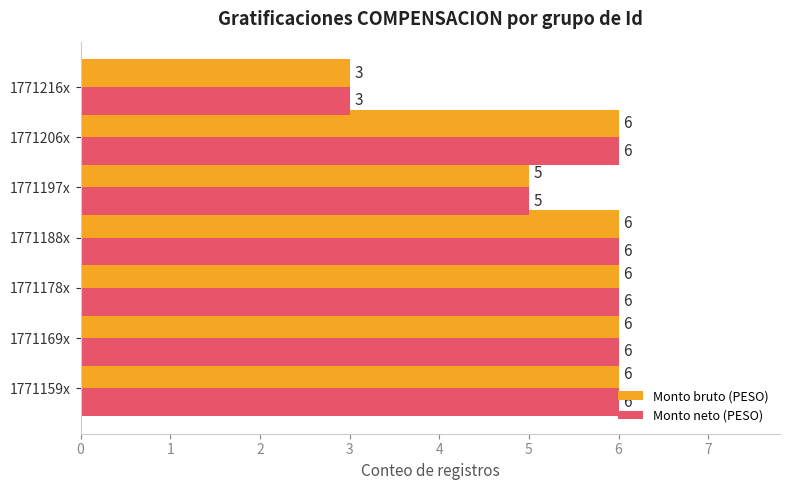

What are all the series names shown in the legend?

Monto bruto (PESO), Monto neto (PESO)